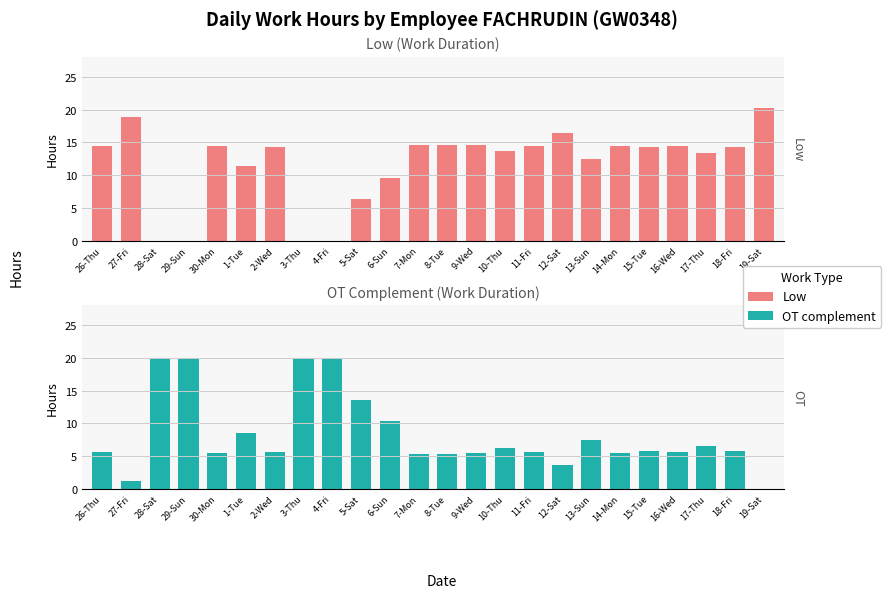

How many positive values does the Low series have?

20